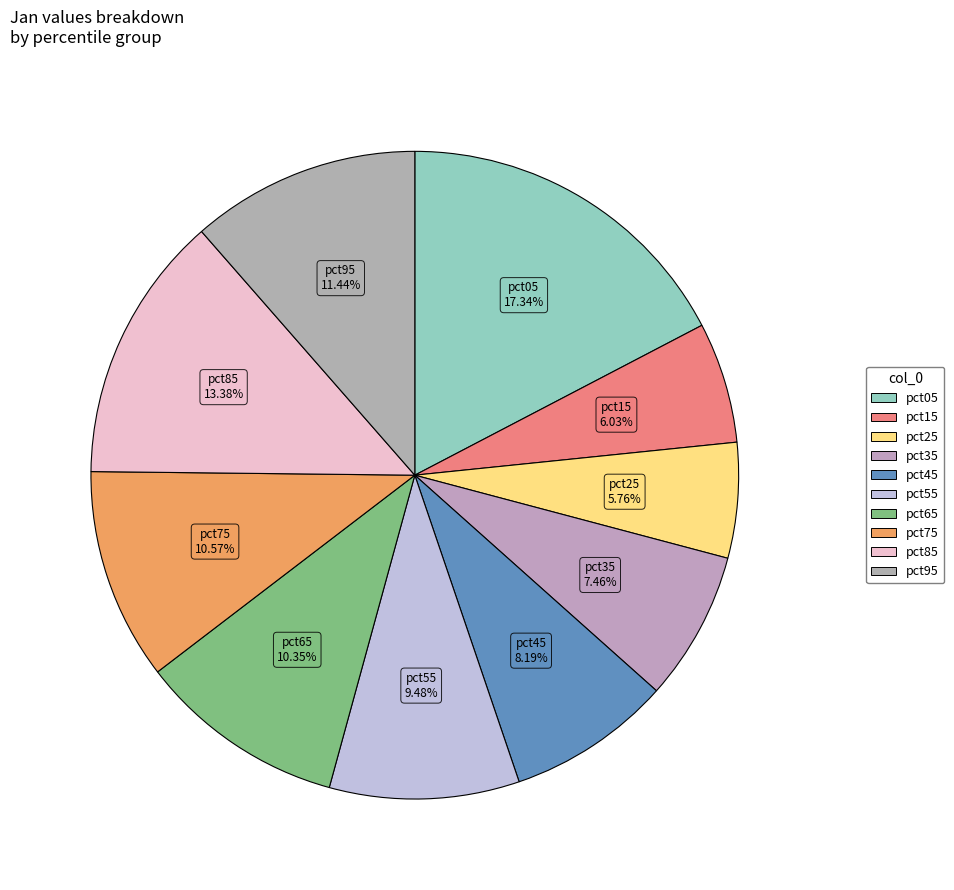

Does pct05 represent more than half of the total?

No